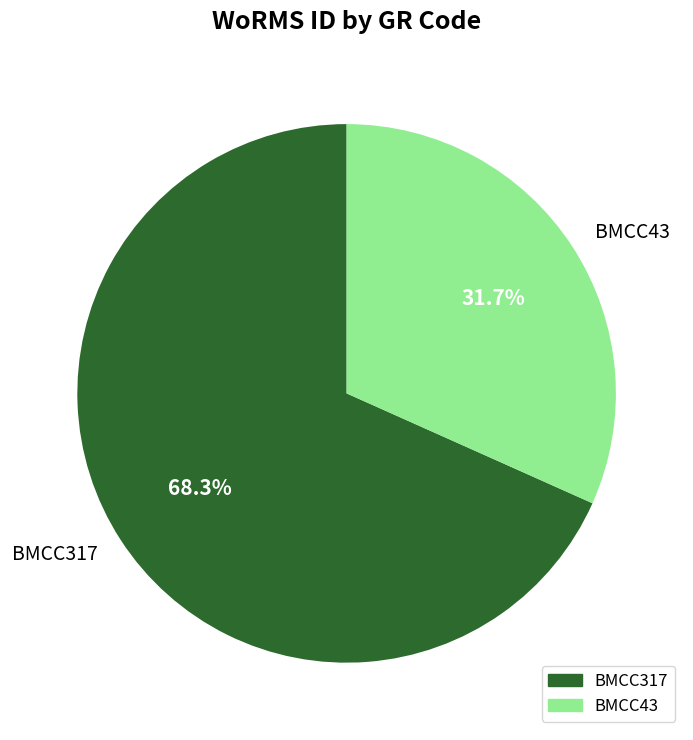

Is there any slice that represents more than half of the pie?

Yes